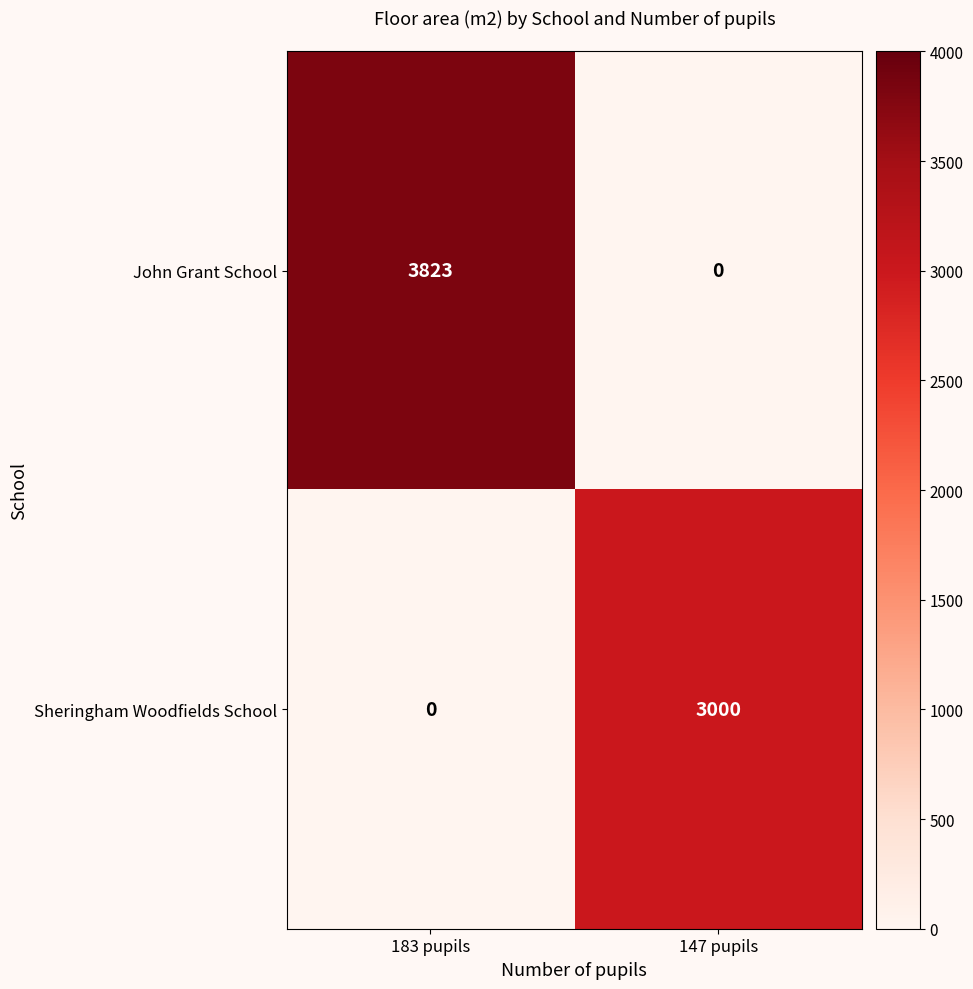

Count the number of data series in this chart.

2